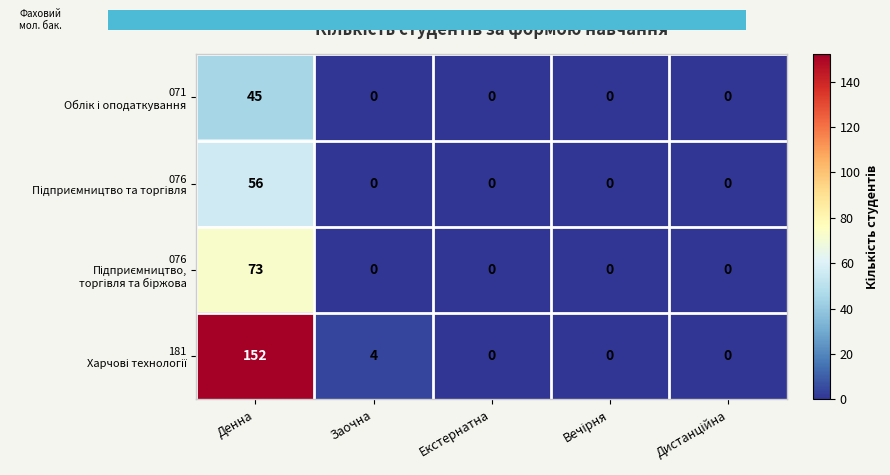

What is the greatest value displayed?

152